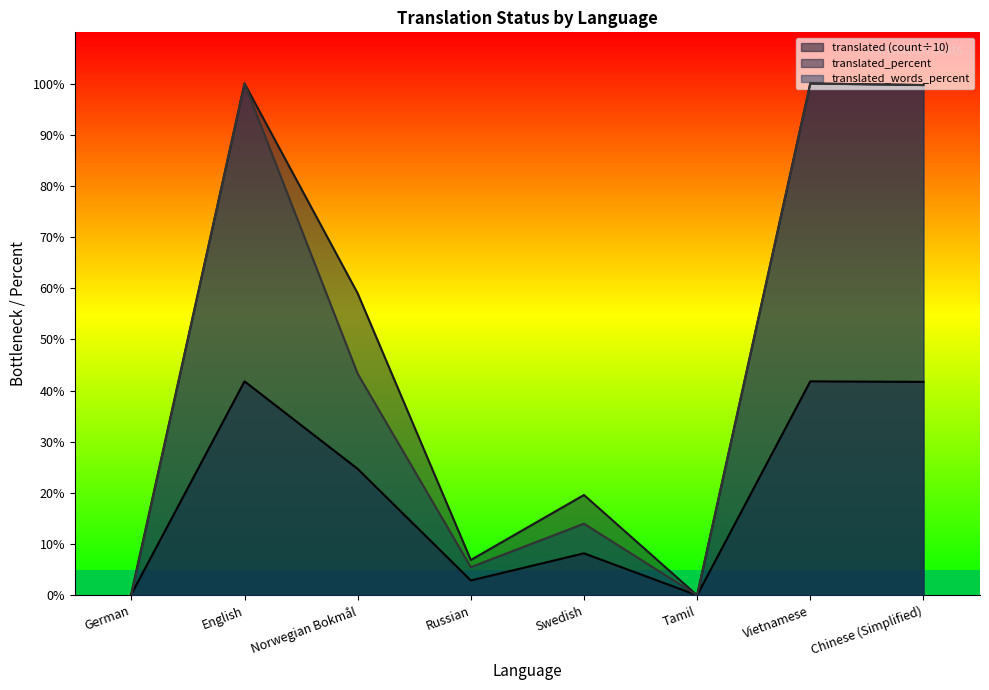

At how many categories does at least one series exceed 47?

4